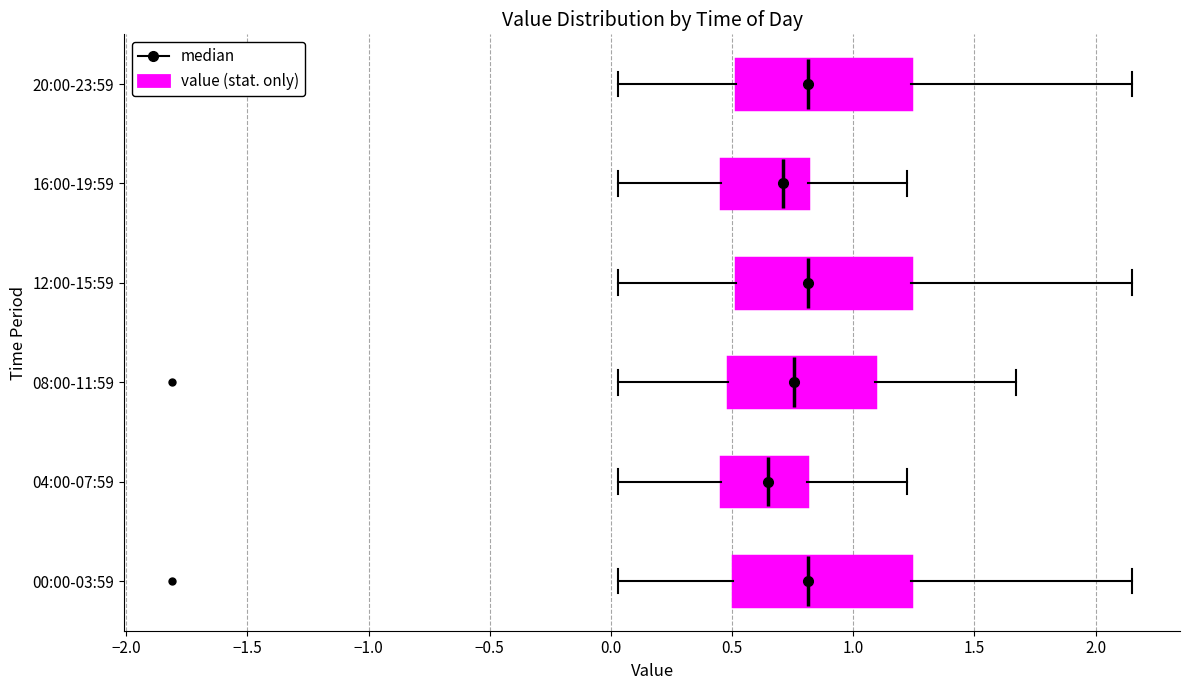

Where is the left edge of the box for 16:00-19:59 on the x-axis? The values are not printed on the chart, so give them approximately, as read against the axis.

0.45